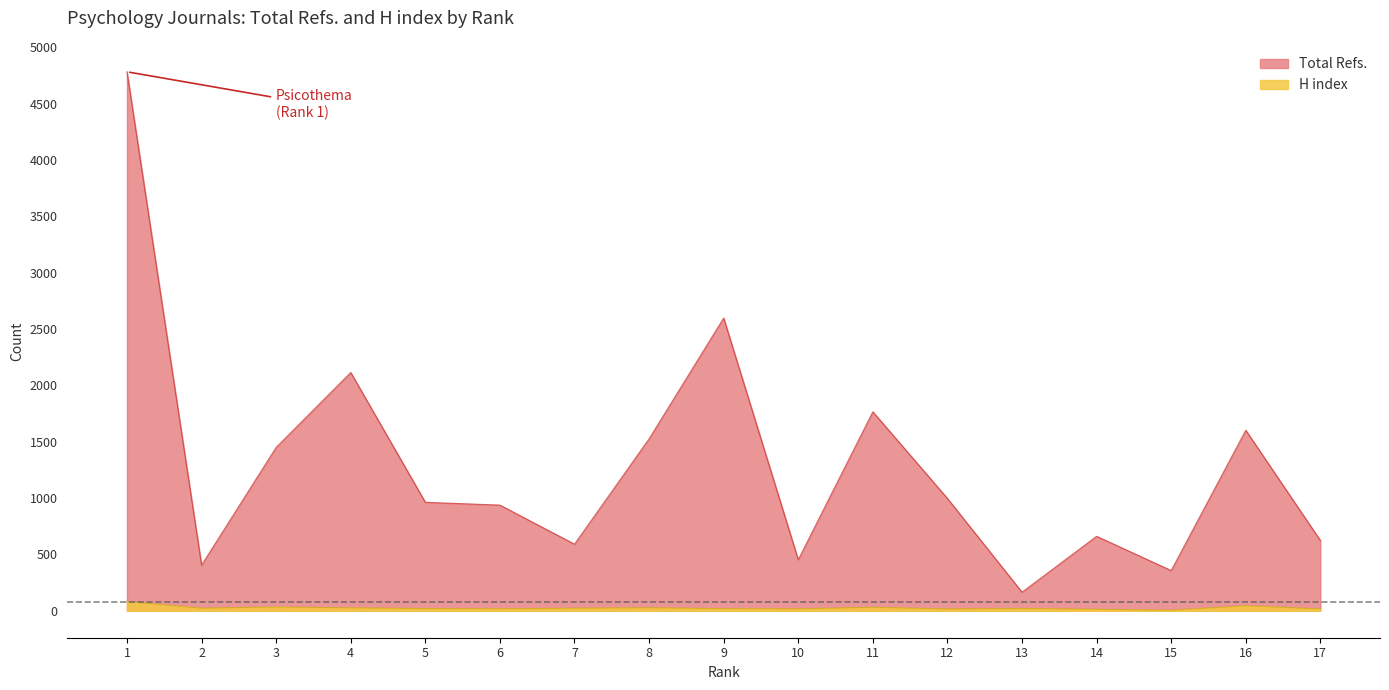

Is the value of Total Refs. at 11 greater than the value of H index at 17?

Yes